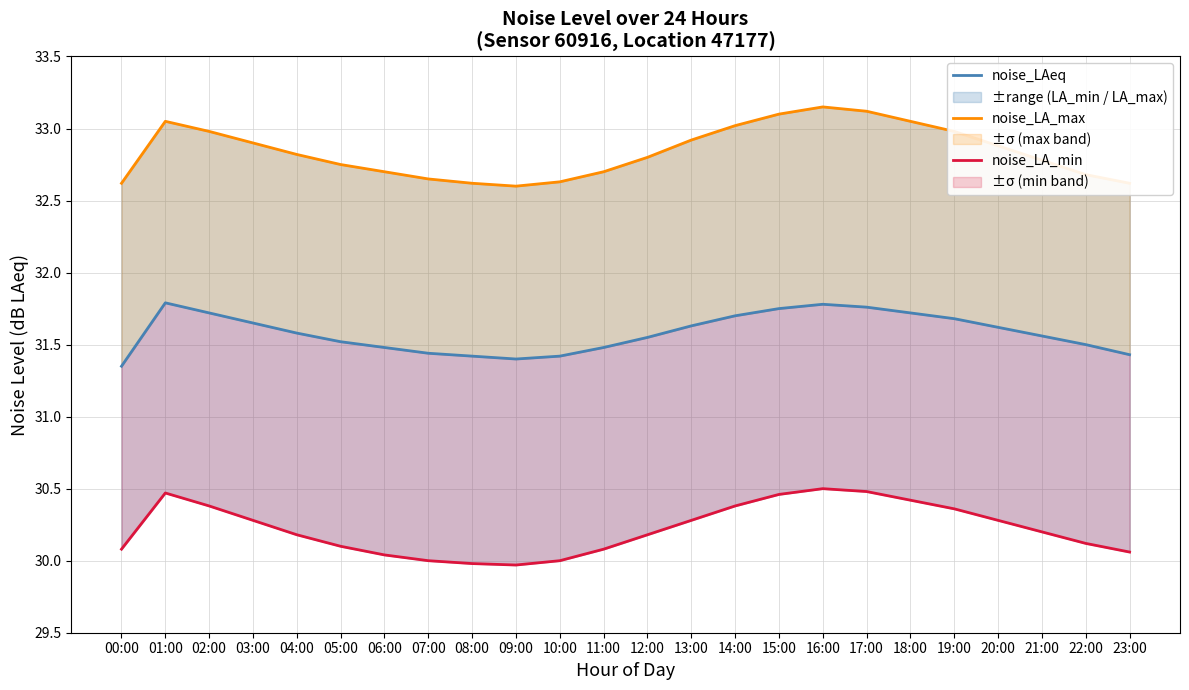

How many interior local peaks does the noise_LA_max series have?

2